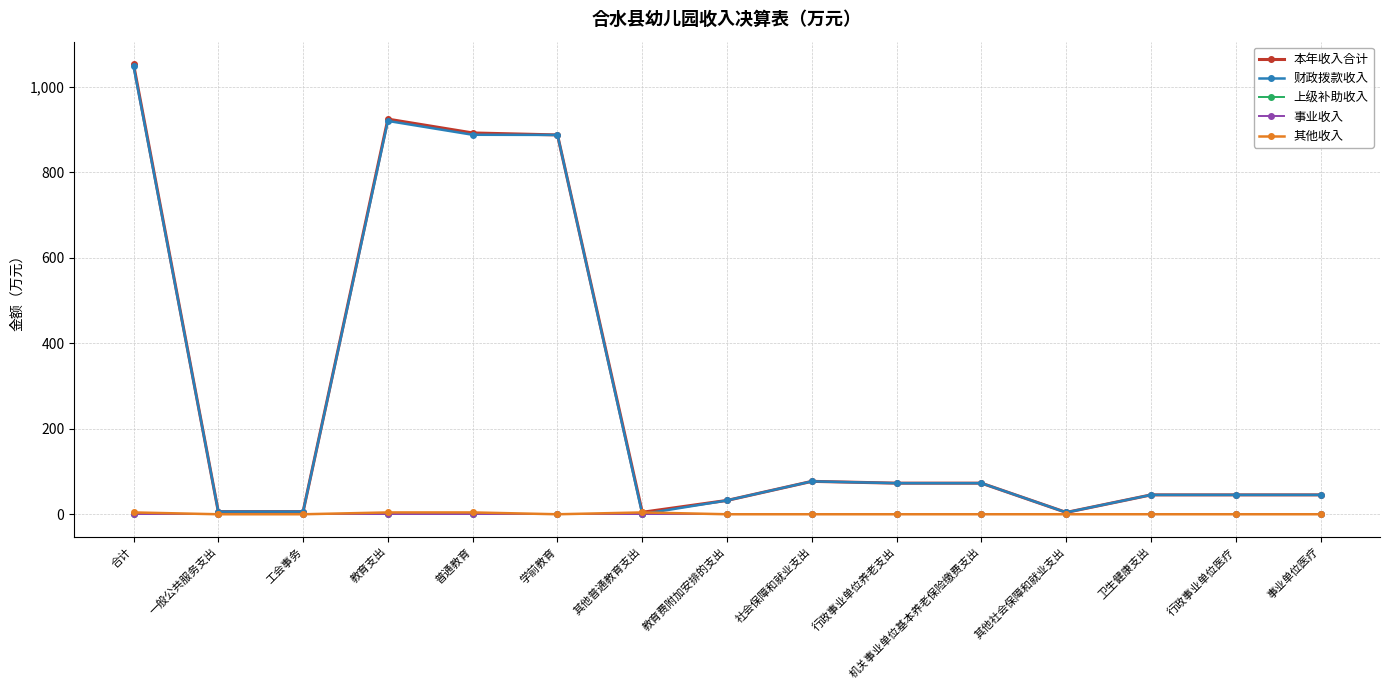

What is the greatest value displayed?

1053.3